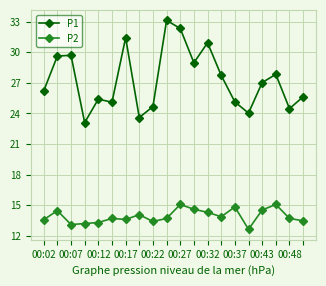

What are all the series names shown in the legend?

P1, P2